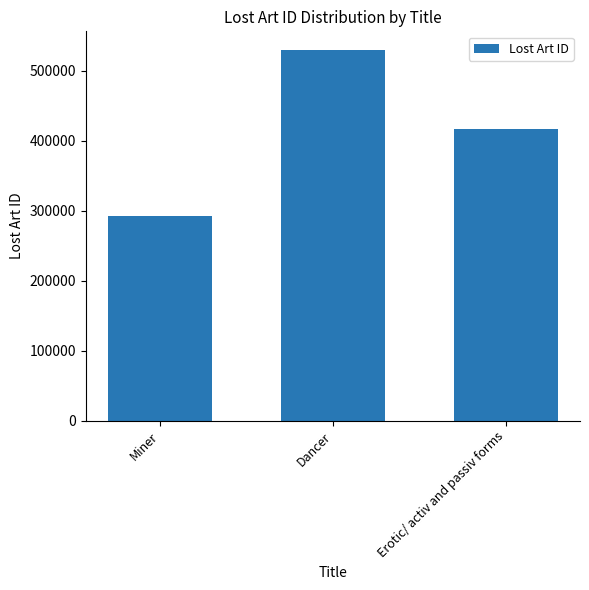

Are the bars horizontal?

No